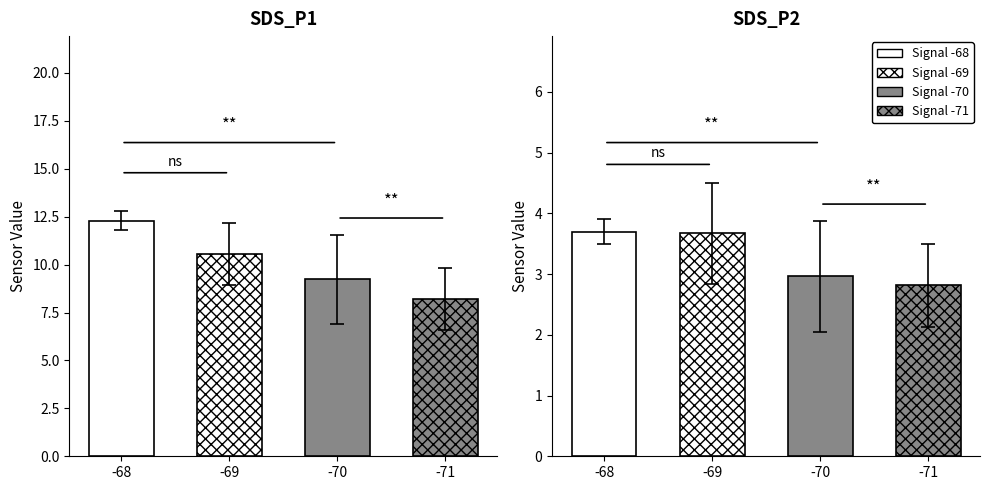

Between 7 and 9, which series saw the biggest shift?

SDS_P1